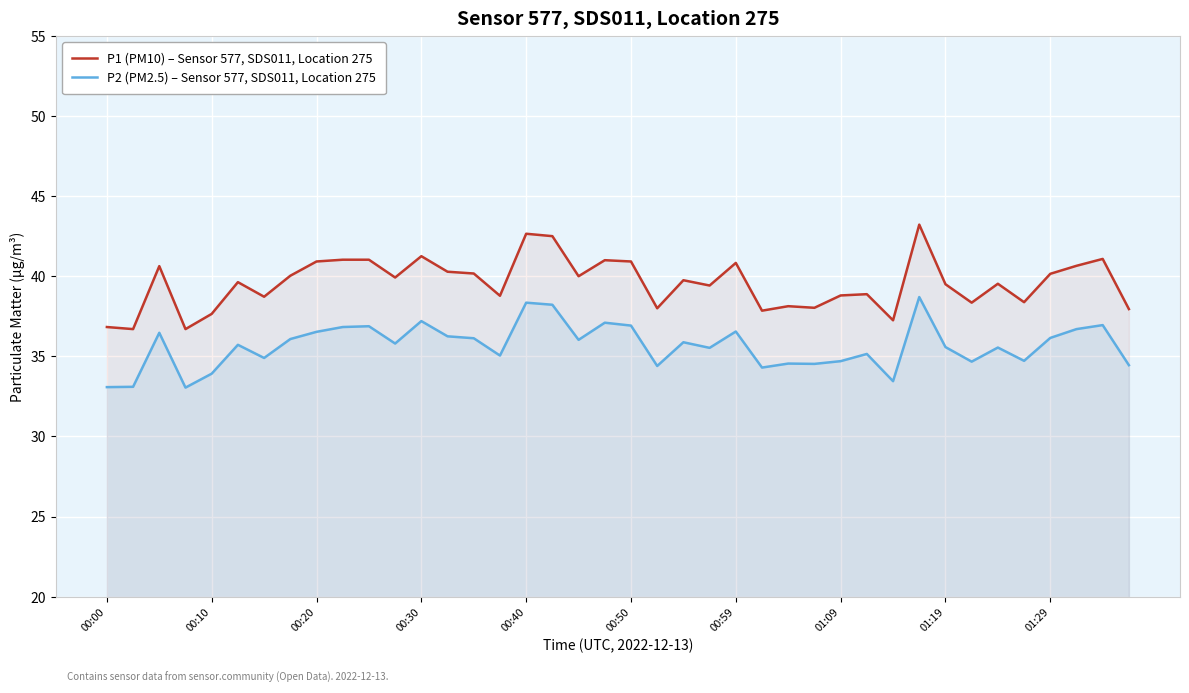

What is the highest value of the P1 (PM10) – Sensor 577, SDS011, Location 275 series?

43.2